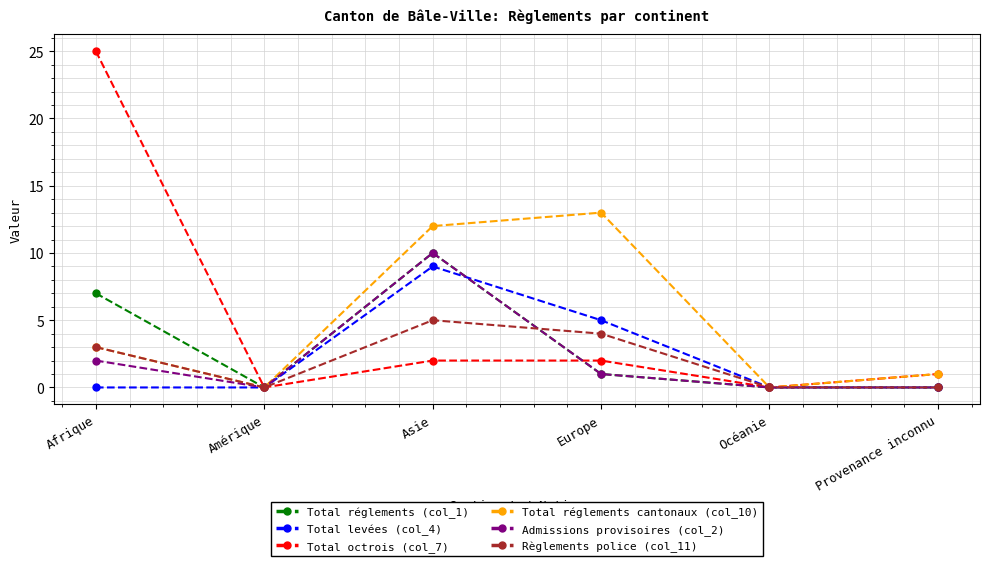

True or false: Total réglements cantonaux (col_10) has a value of 0 at Amérique.

True